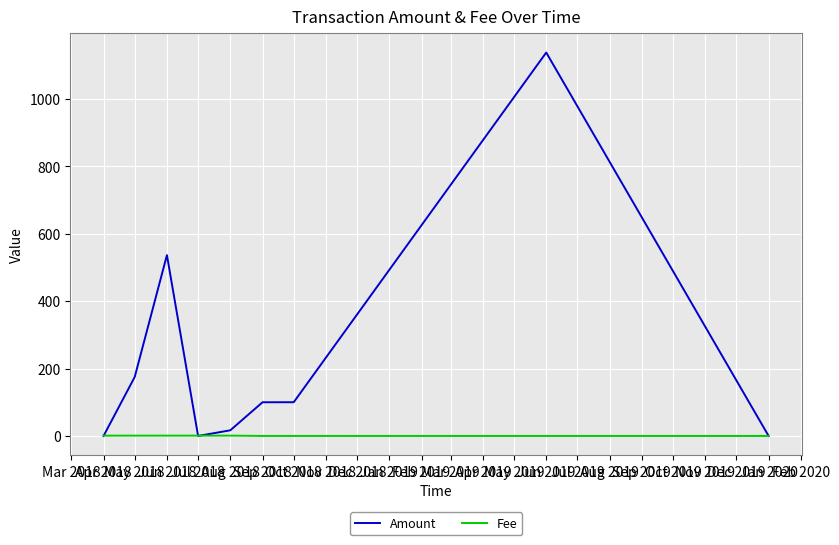

What is the maximum value for Amount?

1138.0